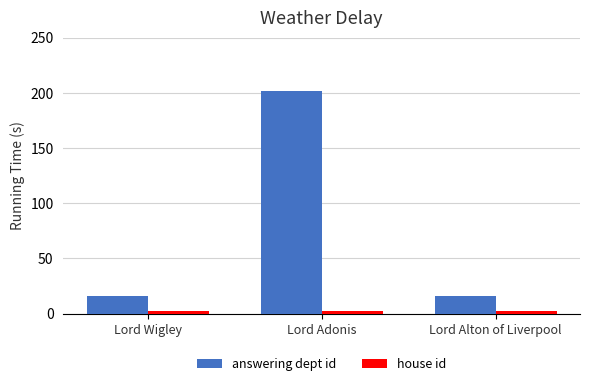

What is the difference between the answering dept id values at Lord Alton of Liverpool and Lord Adonis?

186